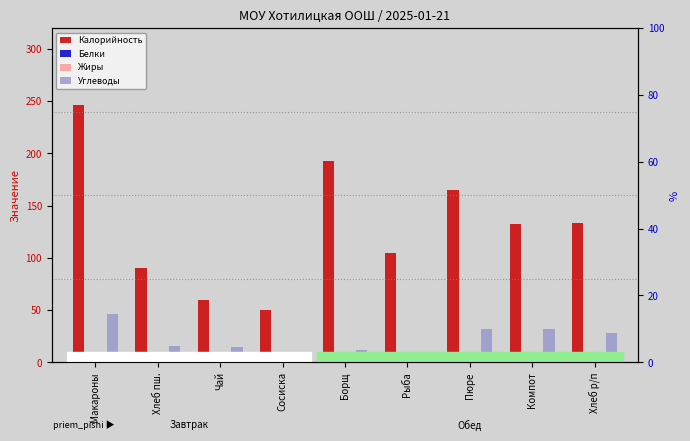

What is the total value across all series at Борщ?

220.4